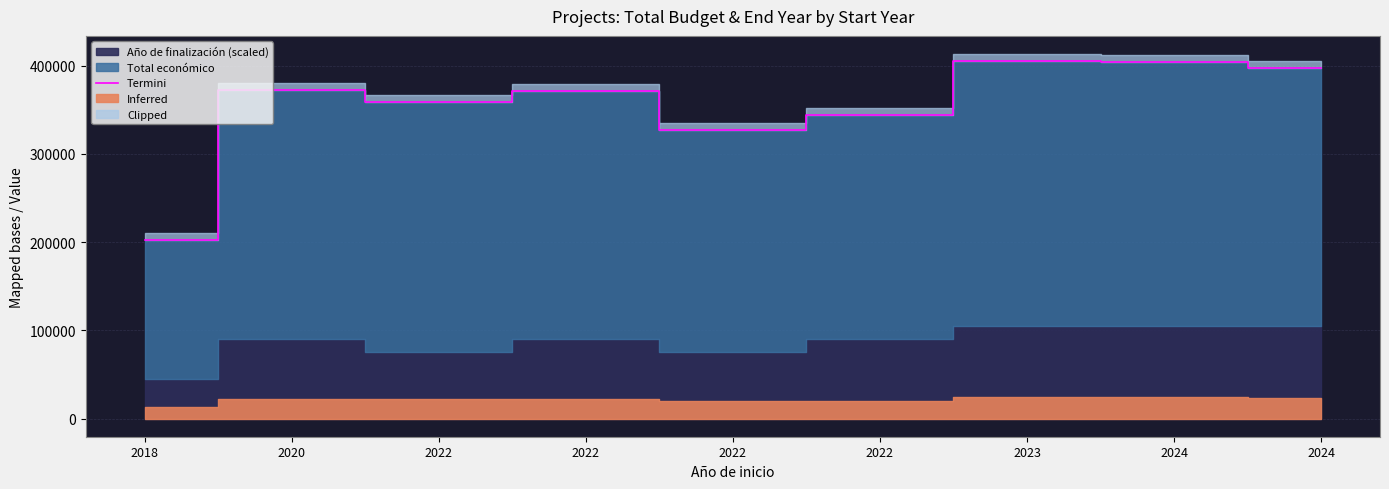

Reading left to right, list all the values displayed in this chart.

2018=202500	2020=372464	2022=358310	2022=371639	2022=327456	2022=343495	2023=404994	2024=404342	2024=397495